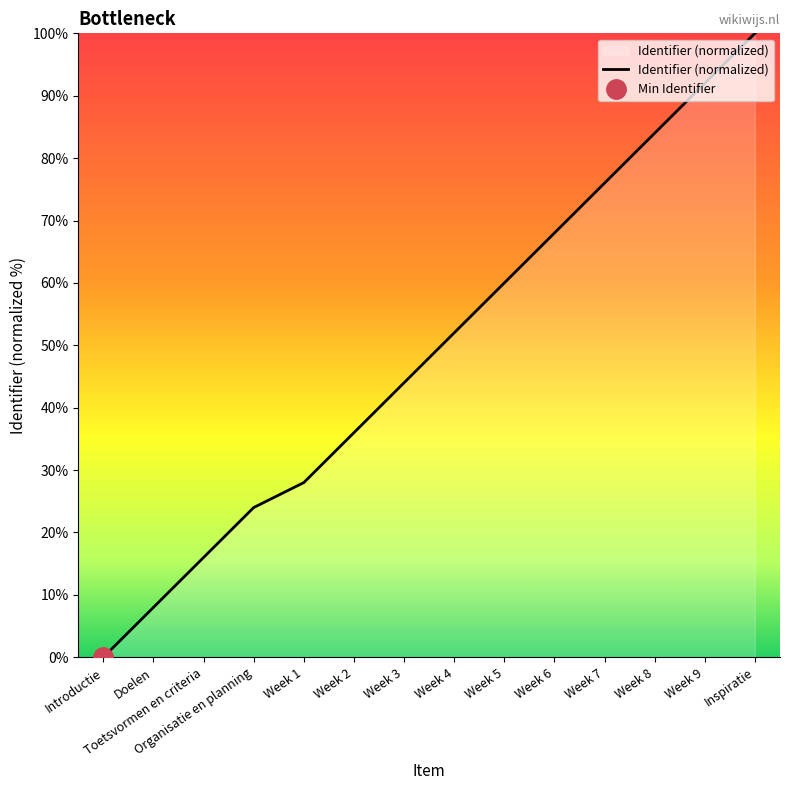

Count the number of values greater than 52.

6